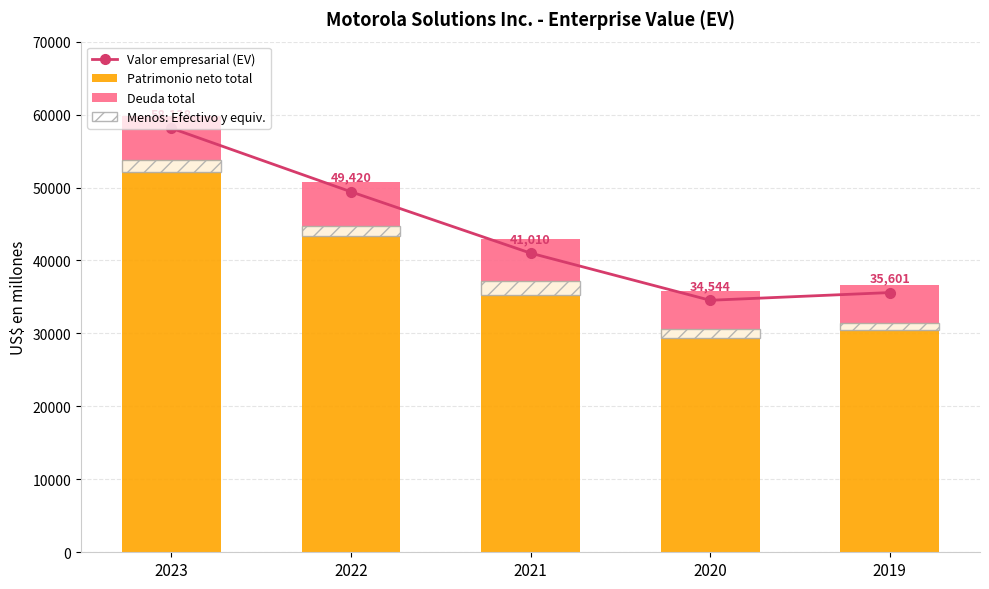

Are the bars horizontal?

No